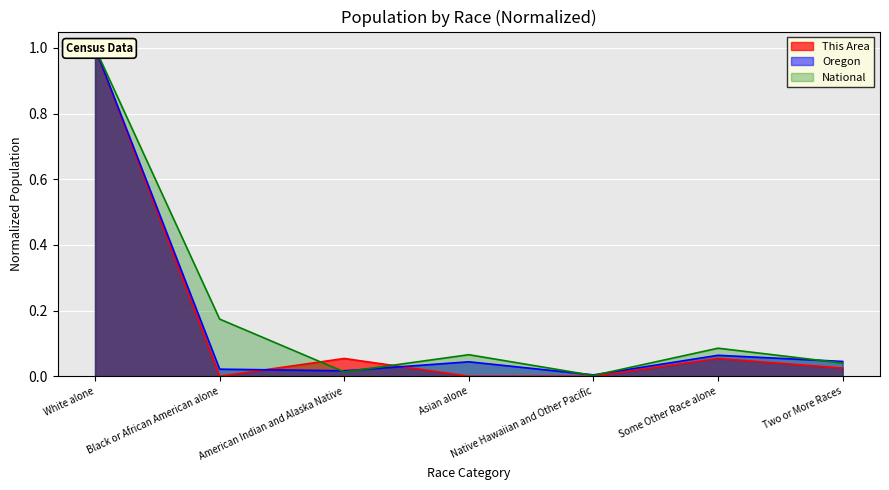

Between Two or More Races and American Indian and Alaska Native, which is larger?

American Indian and Alaska Native